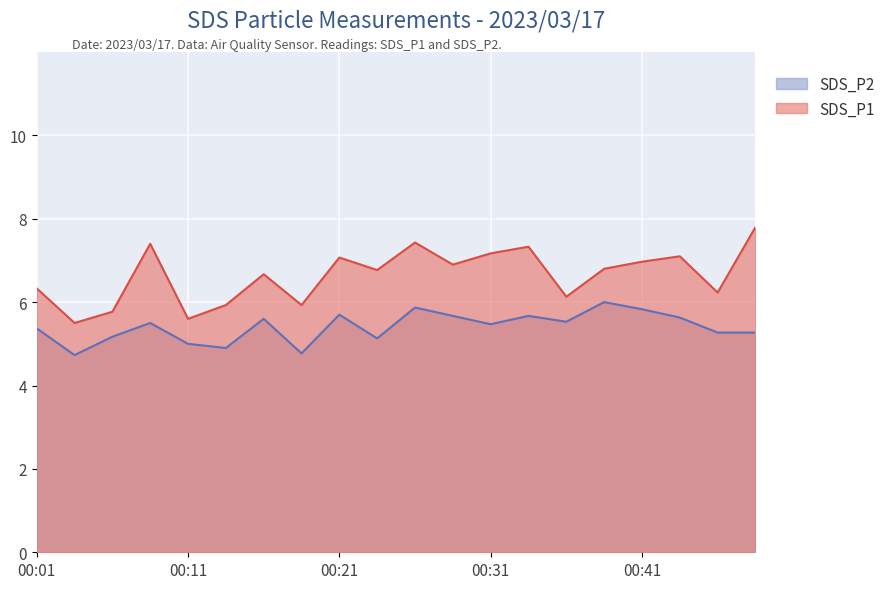

Which series has the largest range (max minus min)?

SDS_P1